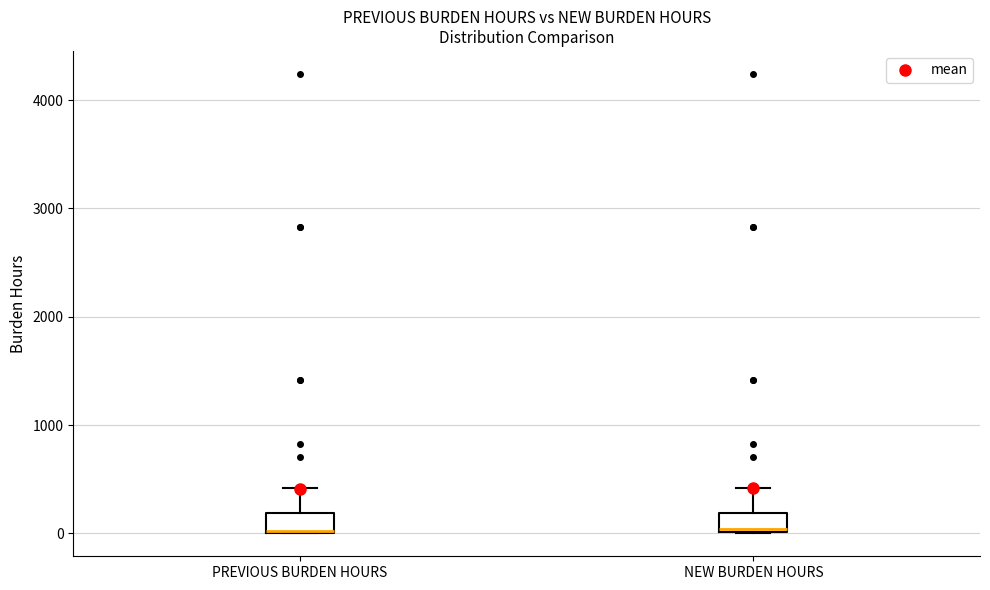

Reading left to right, transcribe this box plot: for each box, give where its median line is, the range the box spans, and where its two whiskers end, as read against the y-axis. The values are not printed on the chart, so give them approximately, as read against the axis.

PREVIOUS BURDEN HOURS: median 0 (drawn on the box's lower edge), box 0 to 200, whiskers 0 to 400
NEW BURDEN HOURS: median 0, box 0 to 200, whiskers 0 to 400